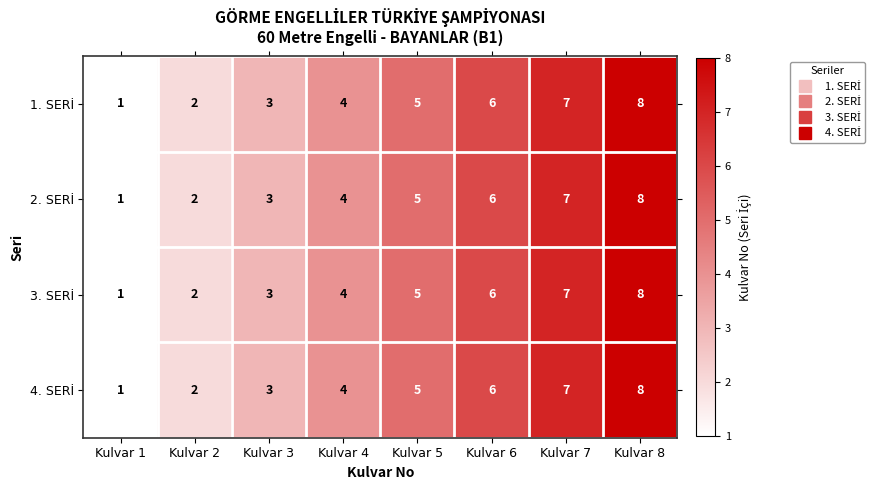

Count the number of data series in this chart.

4